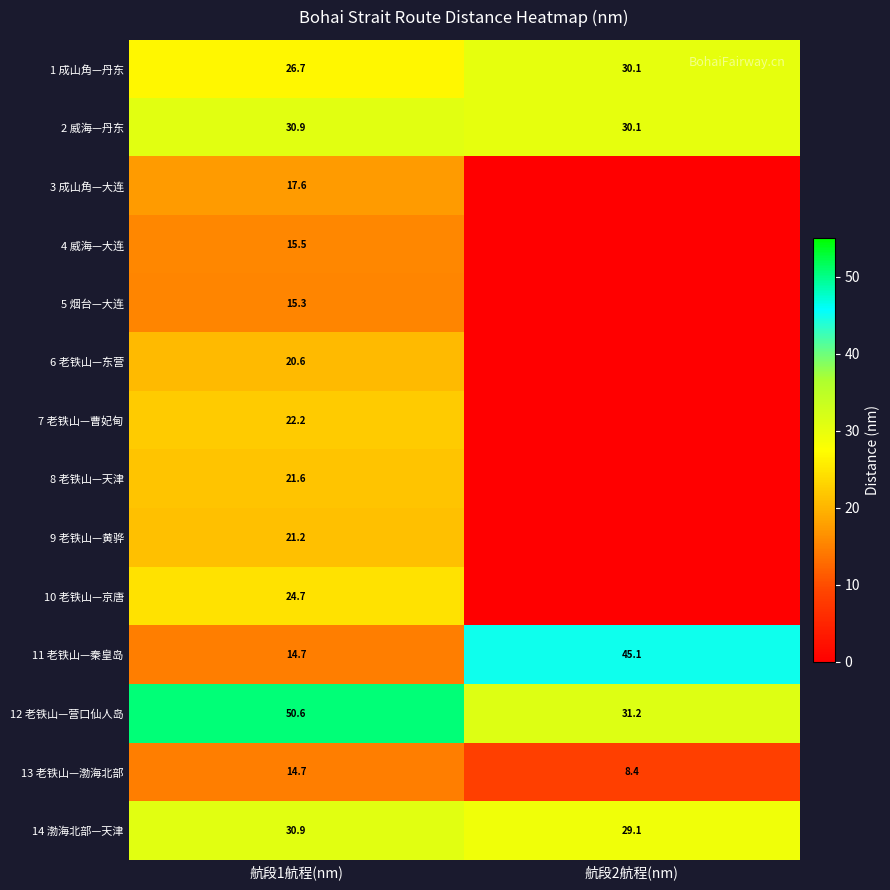

List the labels in order of 12 老铁山—营口仙人岛 value, smallest first.

航段2航程(nm), 航段1航程(nm)